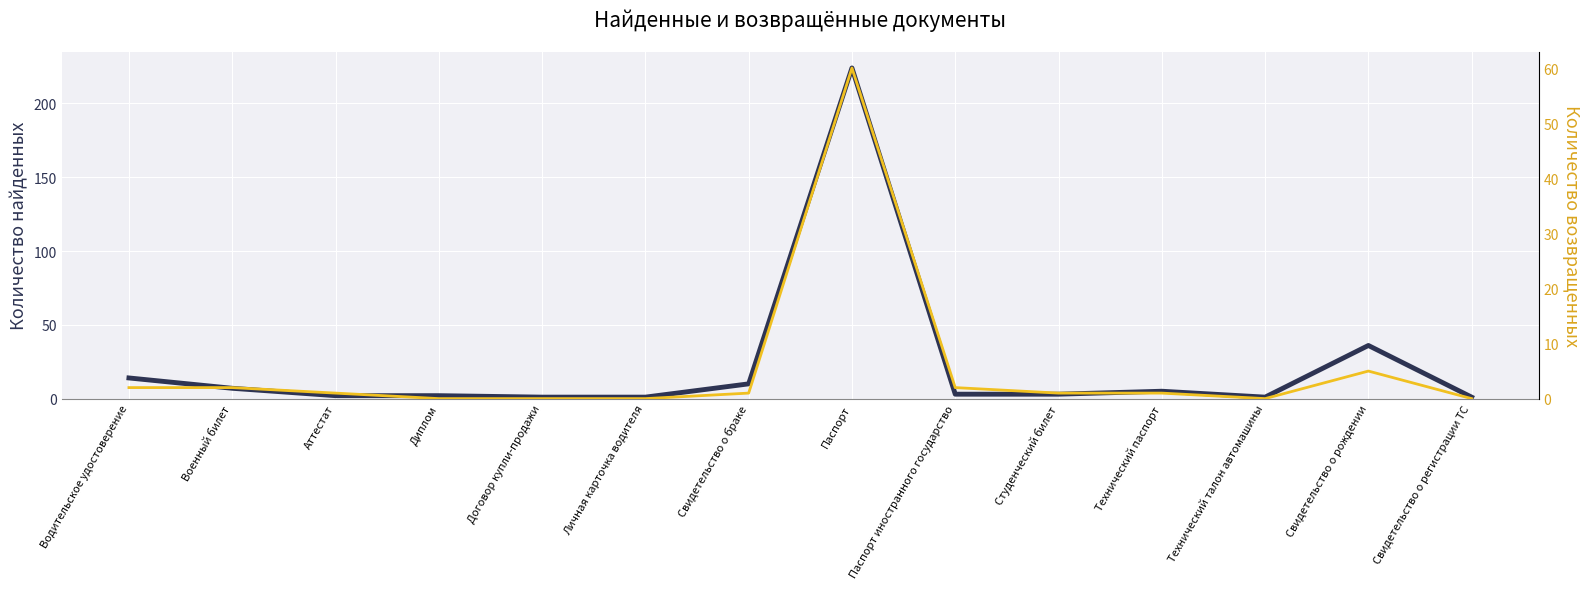

Is this an area chart (filled region under the line)?

No